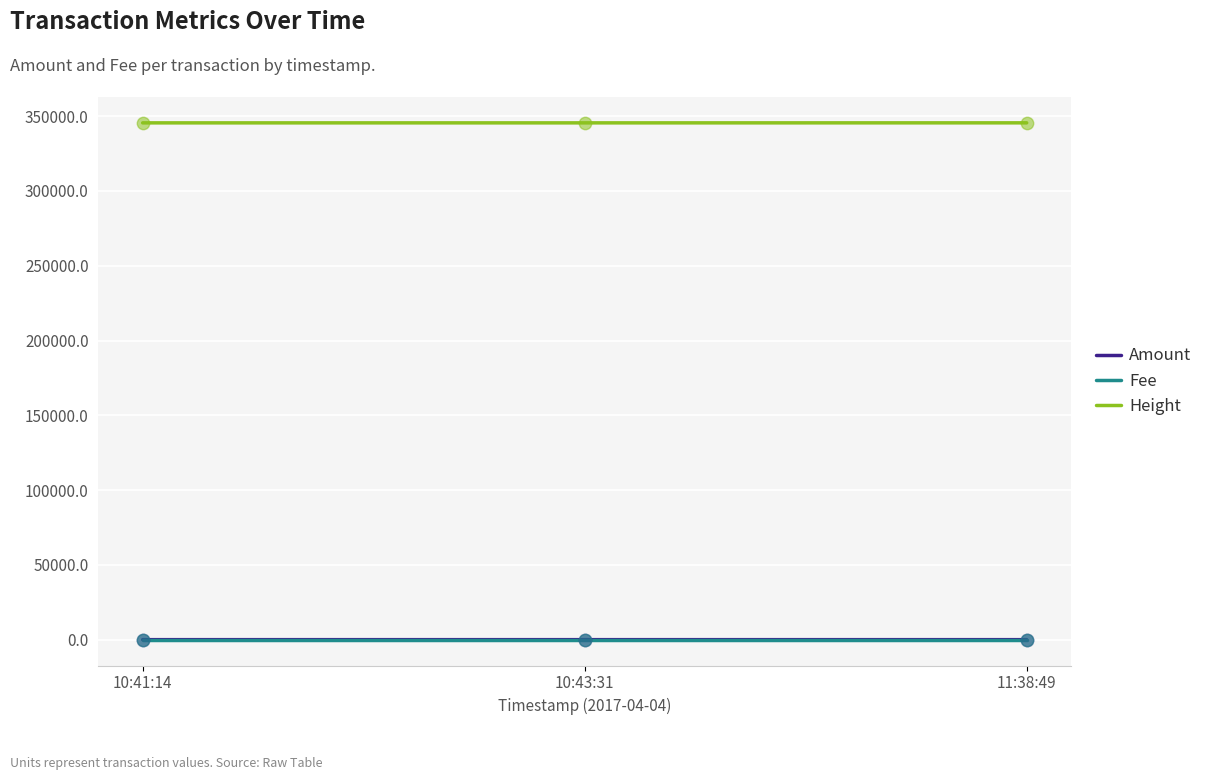

Is the value of Amount at 10:43:31 greater than the value of Height at 10:41:14?

No